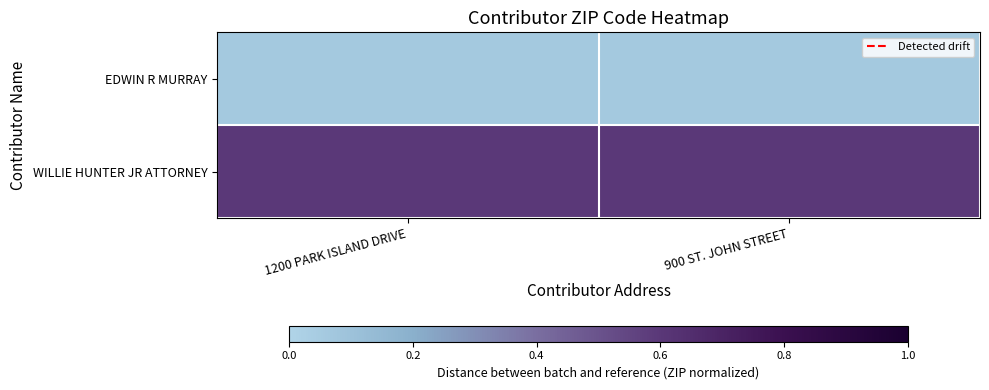

Count the number of data series in this chart.

2